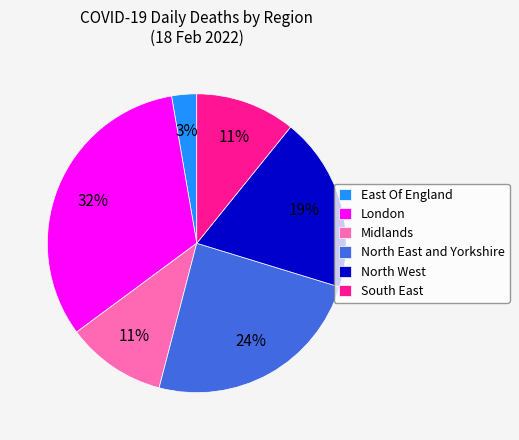

Does North East and Yorkshire account for over 50% of the chart?

No